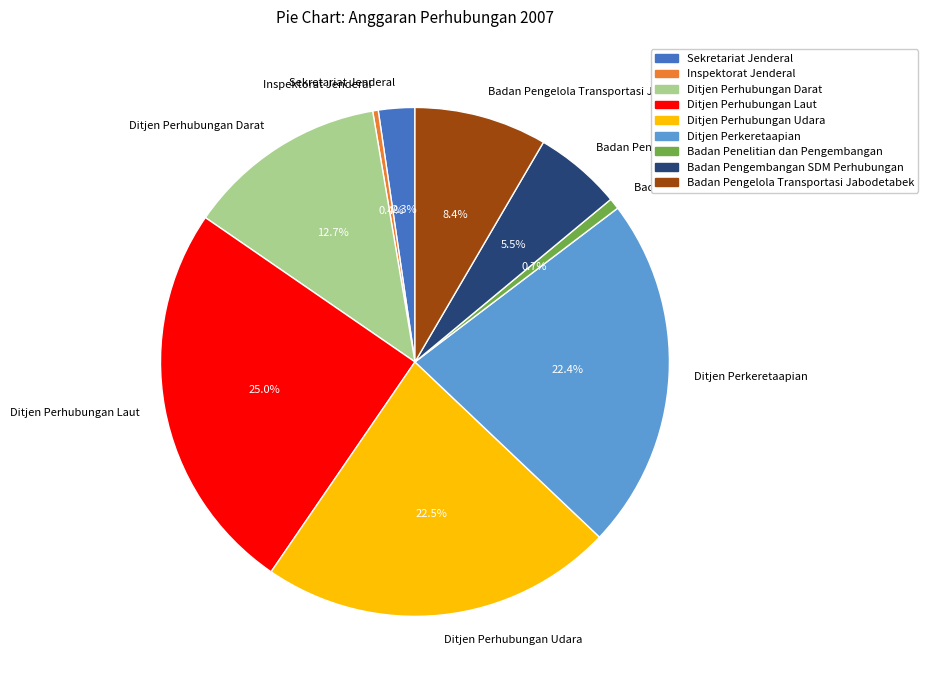

What is the total percentage of Ditjen Perkeretaapian and Badan Pengelola Transportasi Jabodetabek?

30.8%